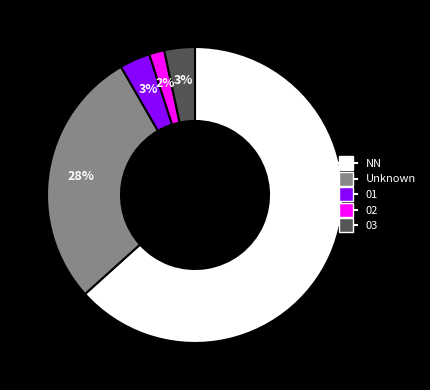

How many segments does this pie chart have?

5